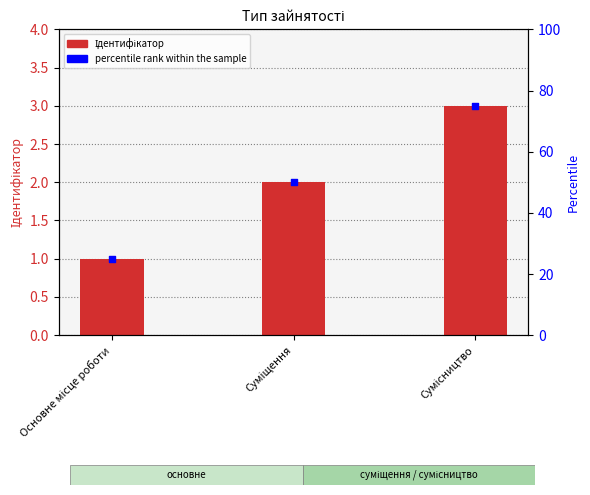

At how many categories does at least one series exceed 33?

2